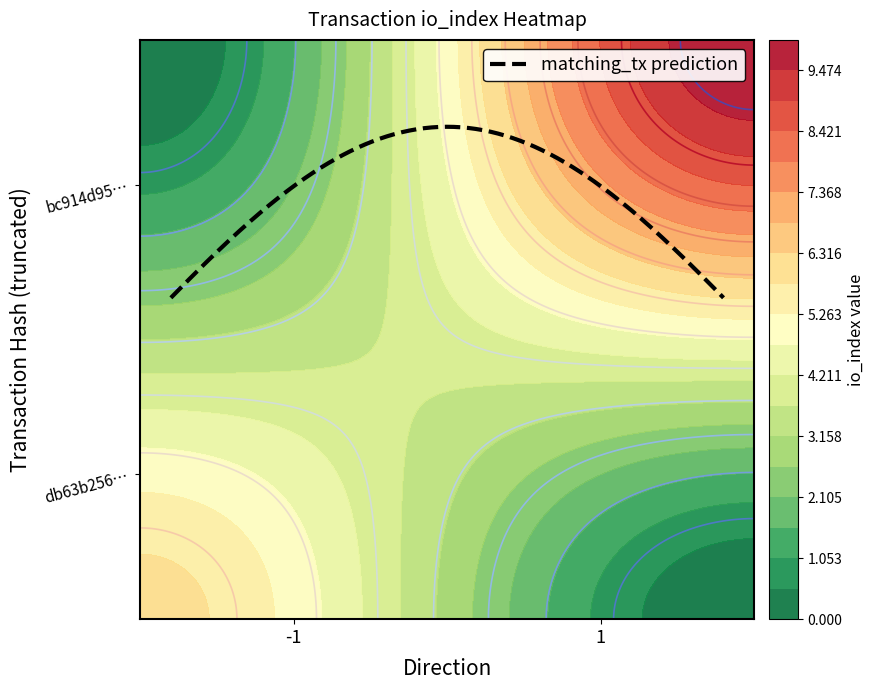

True or false: bc914d95149ce08b8e2961d2655466c5d09018c has a value of 1 at direction.

True